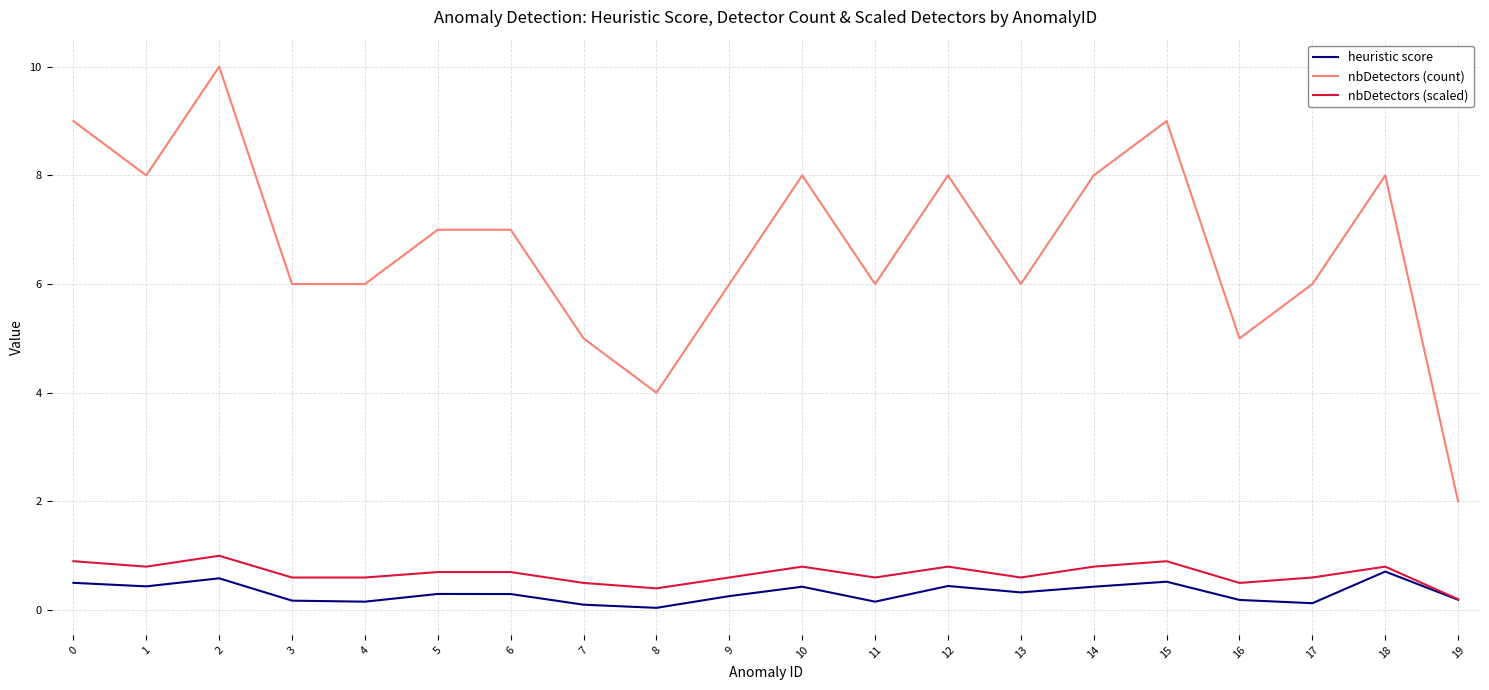

How many lines are shown in the chart?

3